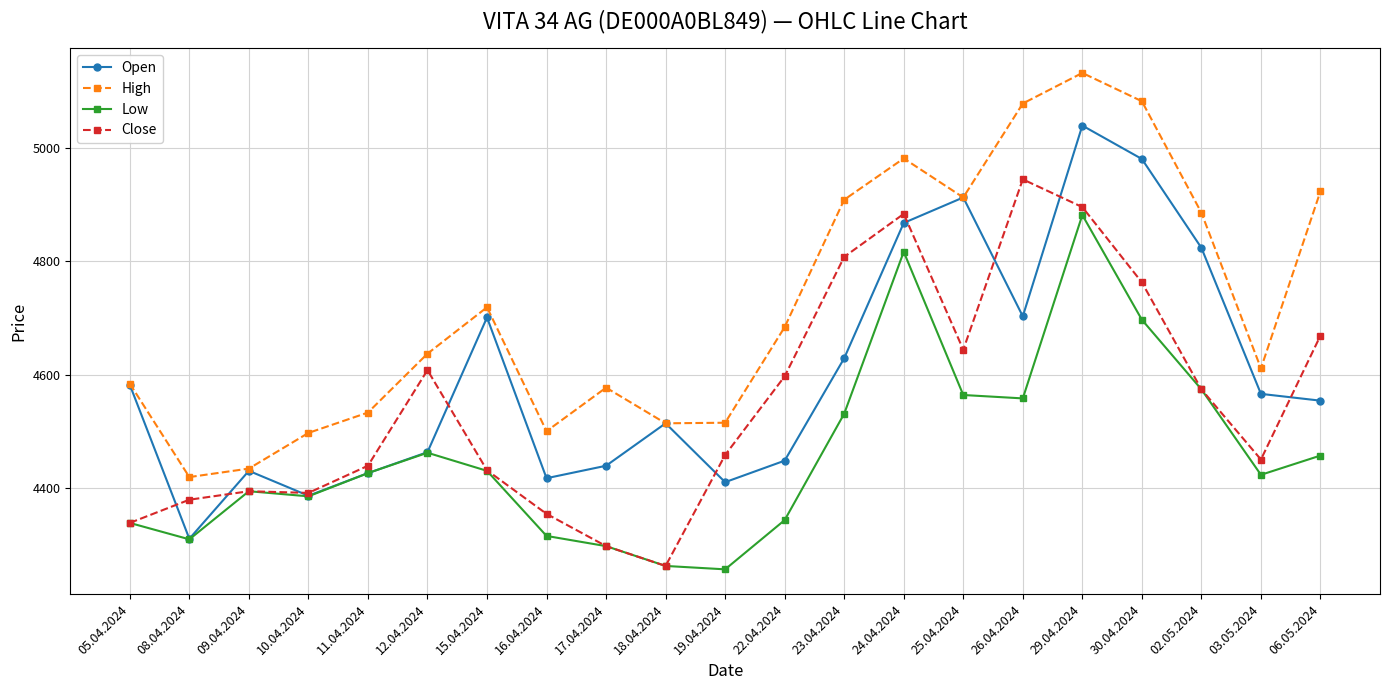

What is the spread (max minus min) of values at 10.04.2024?

112